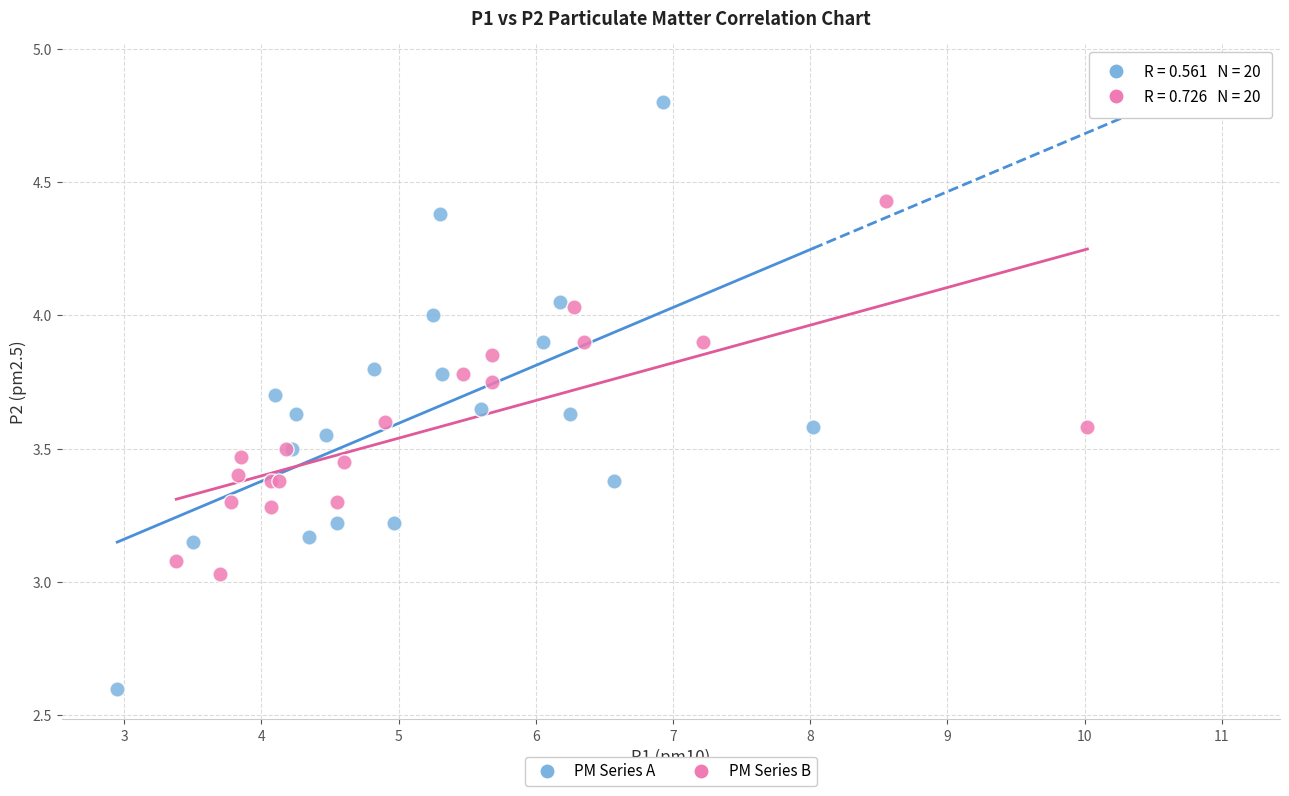

What are all the series names shown in the legend?

PM Series A, PM Series B